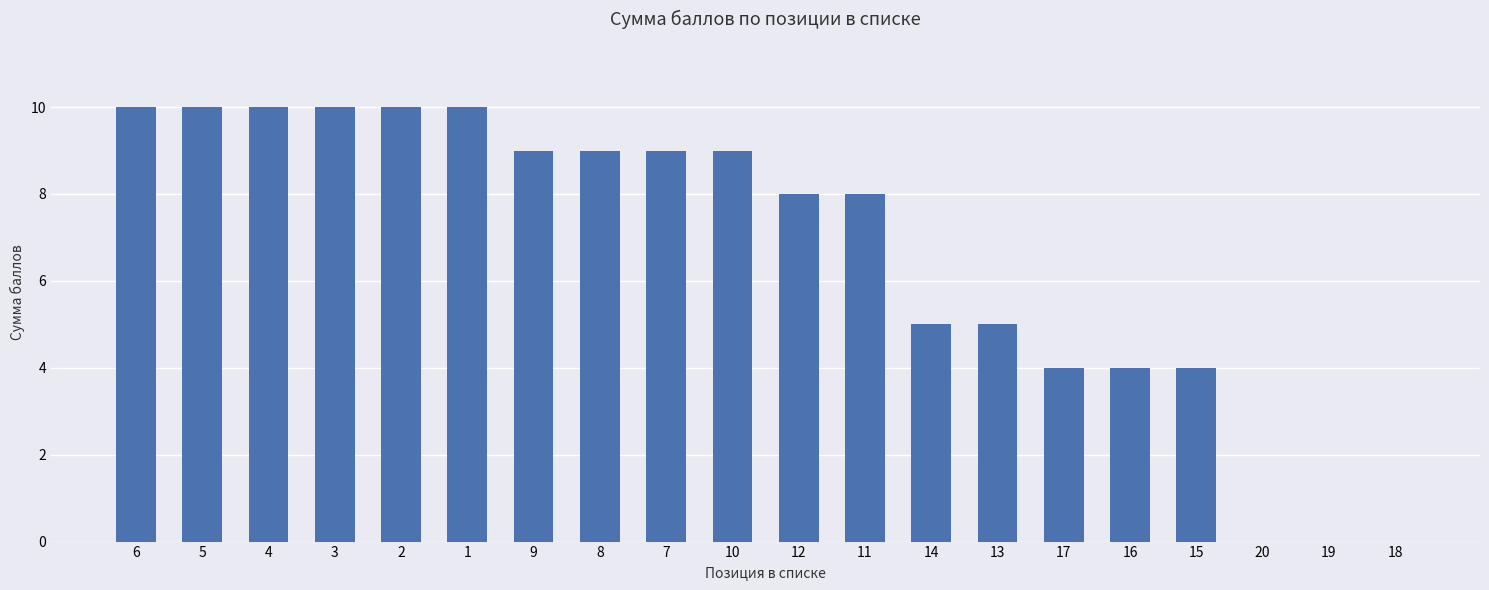

How many categories are shown in the chart?

20